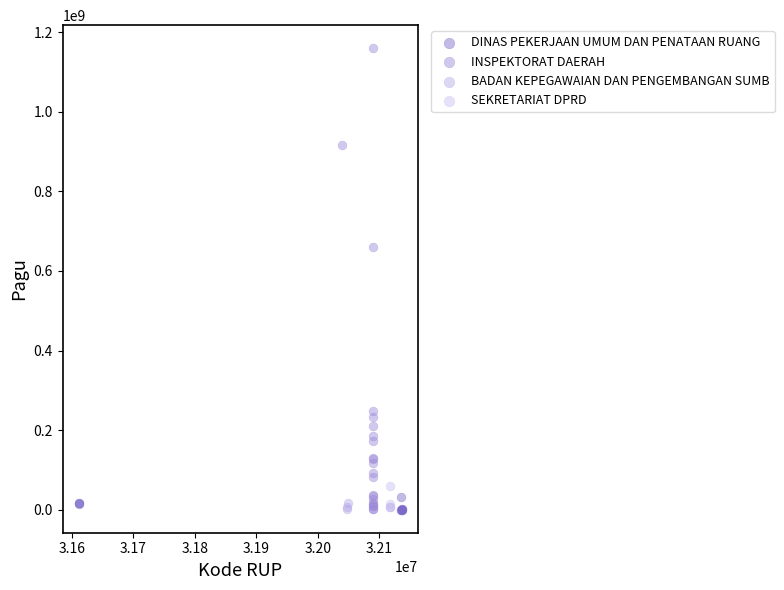

Which series reaches the maximum Y coordinate?

INSPEKTORAT DAERAH